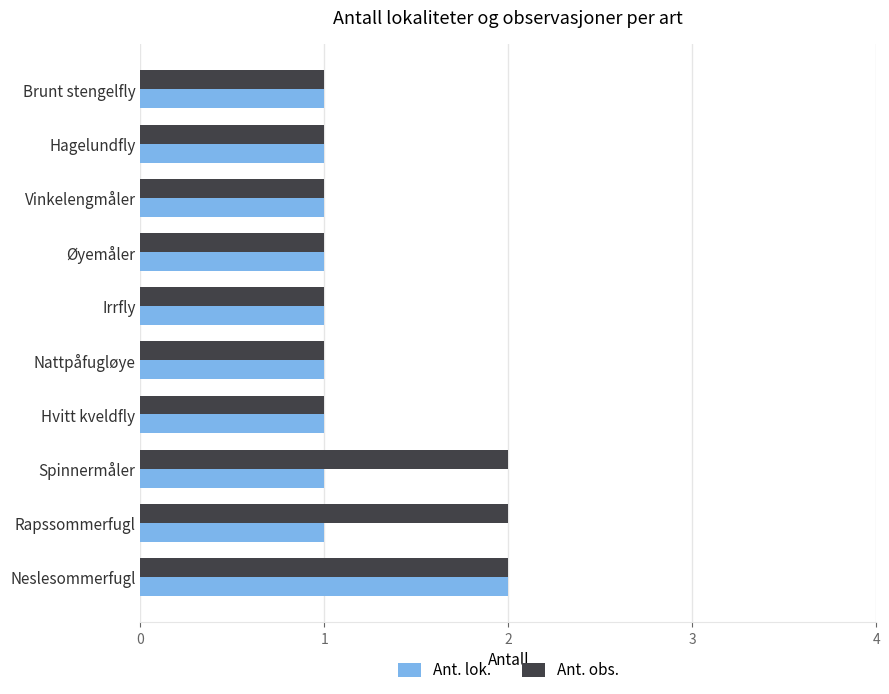

True or false: Ant. lok. has a value of 0 at Hvitt kveldfly.

False